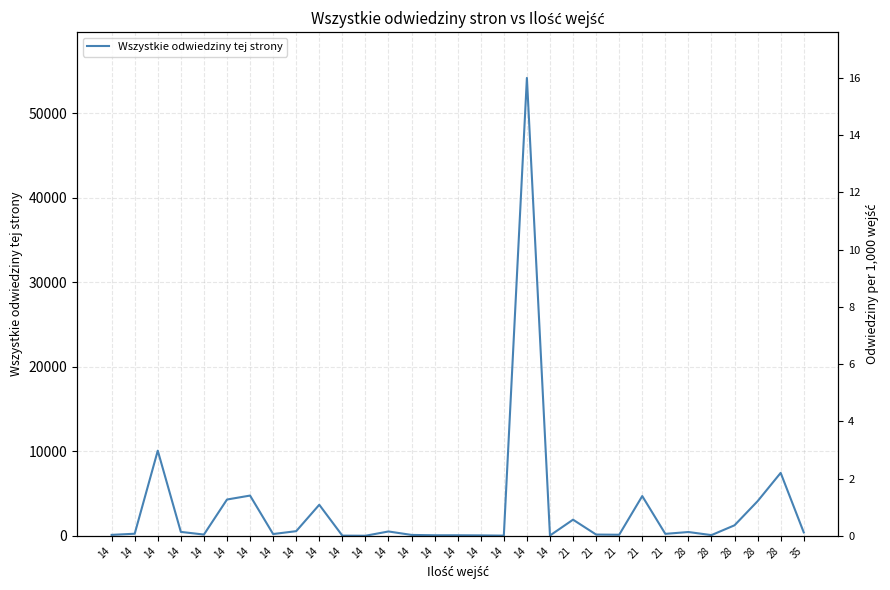

Rank the categories by value from lowest to highest.

14, 14, 14, 14, 14, 14, 14, 28, 14, 14, 21, 14, 21, 14, 21, 14, 35, 28, 14, 14, 14, 28, 21, 14, 28, 14, 21, 14, 28, 14, 14